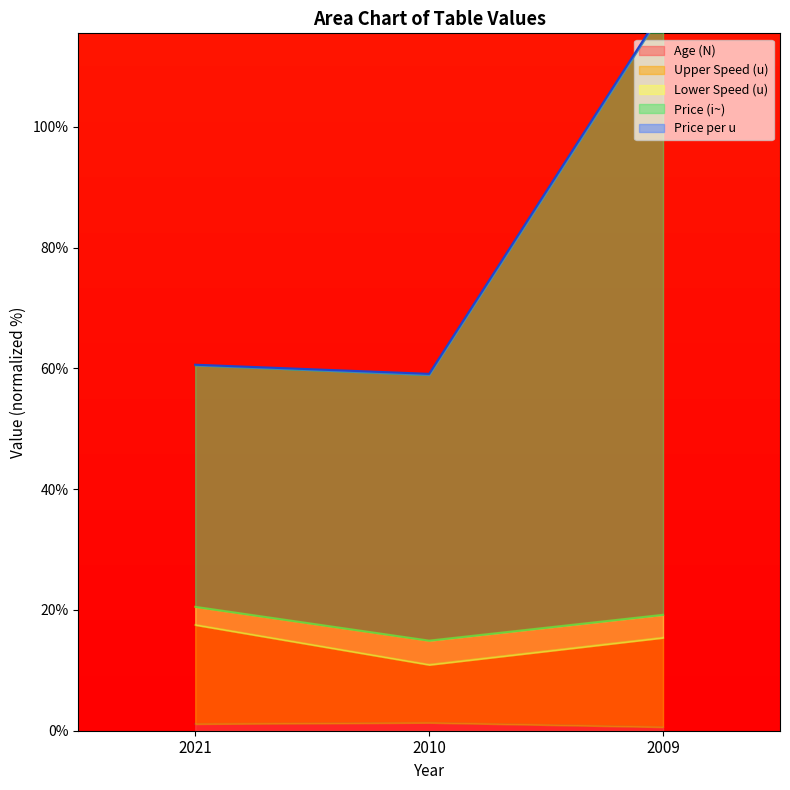

What is the difference between the maximum and minimum values in the Age (N) series?

0.7